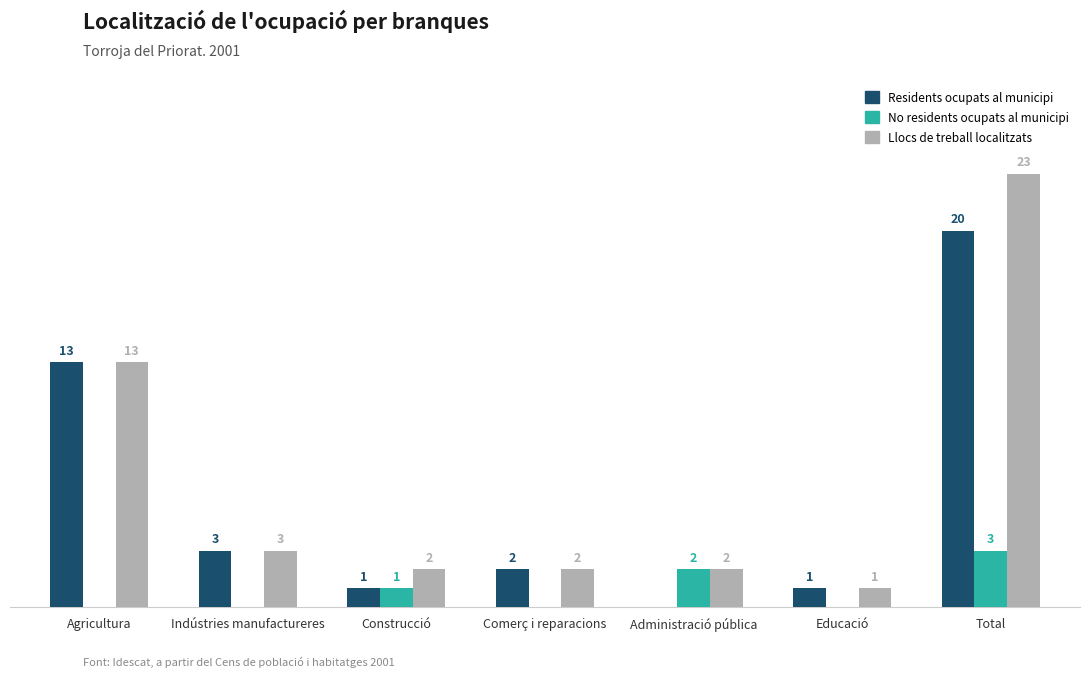

Which series changed the most between Administració pública and Educació?

No residents ocupats al municipi